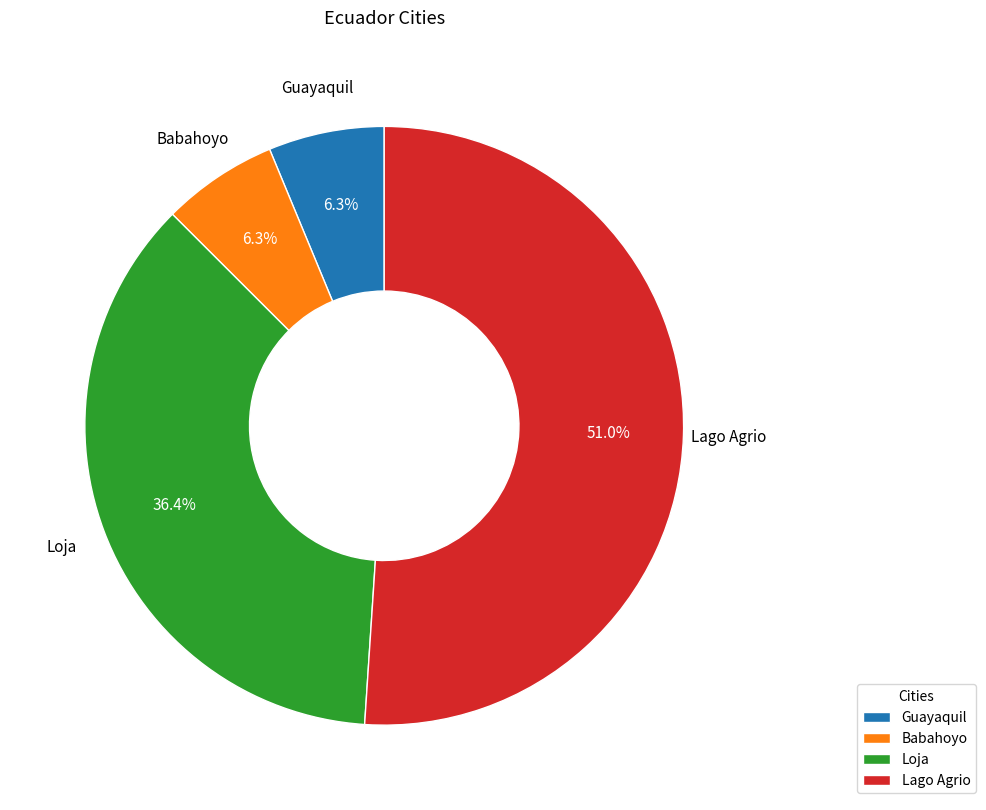

Does Lago Agrio represent more than half of the total?

Yes